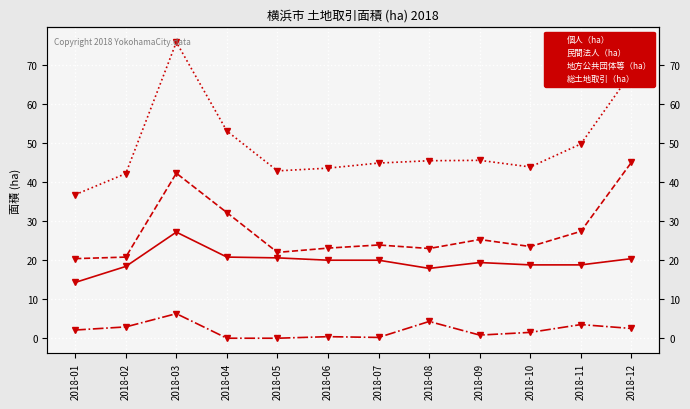

What is the total value across all series at 2018-02?

84.3